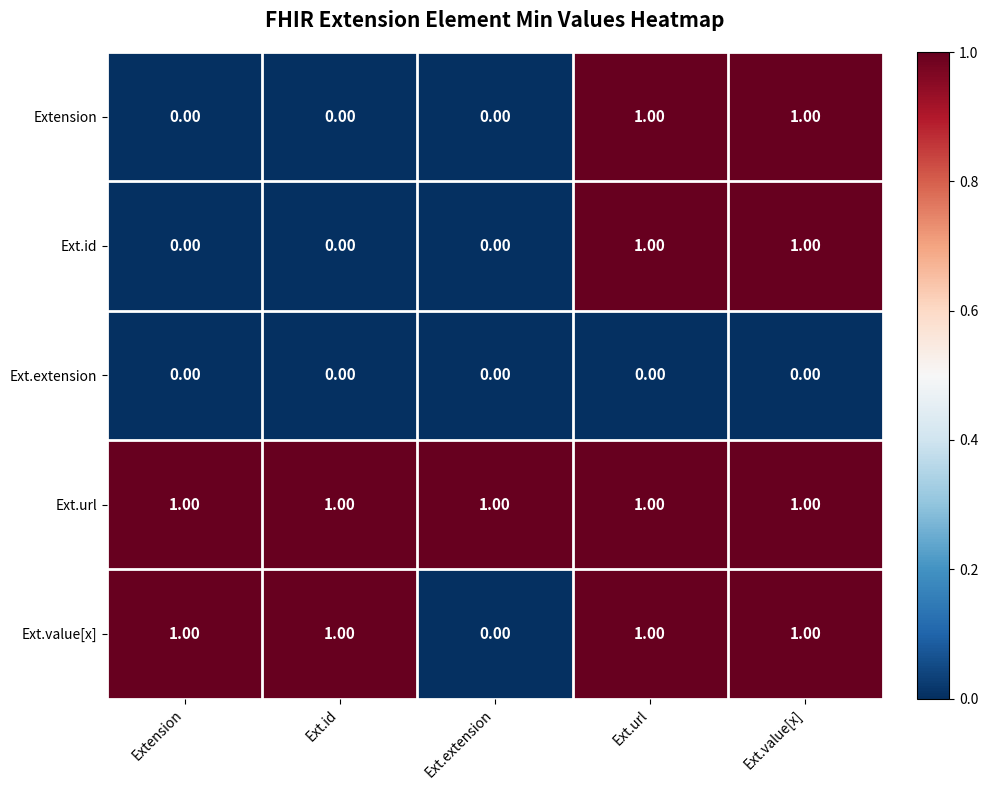

At how many categories does at least one series exceed 0?

5